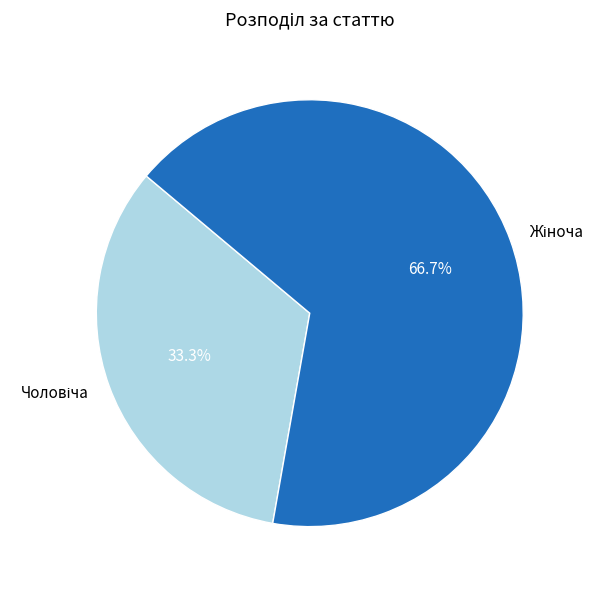

Count the number of slices in the pie.

2